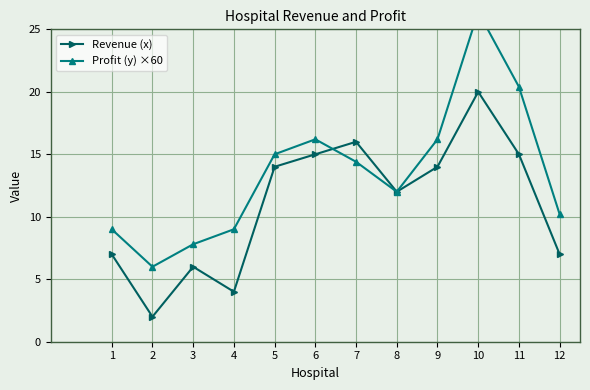

What is the difference between the highest and lowest values at 12?

3.2